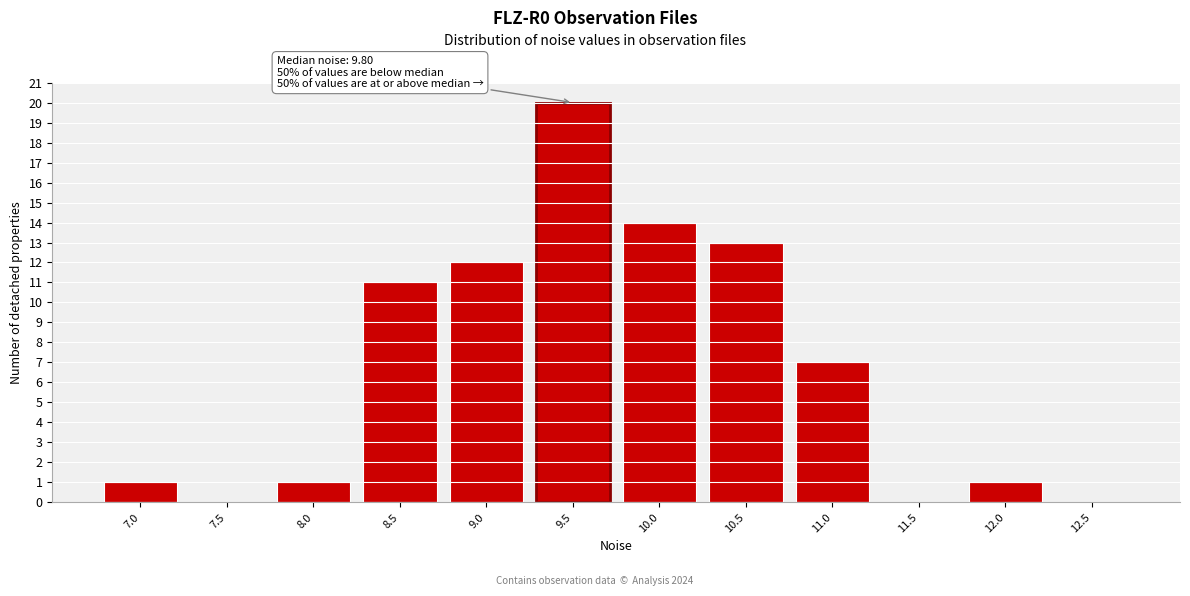

Reading right to left, transcribe all the data shown in this chart.

12.5=0	12.0=1	11.5=0	11.0=7	10.5=13	10.0=14	9.5=20	9.0=12	8.5=11	8.0=1	7.5=0	7.0=1